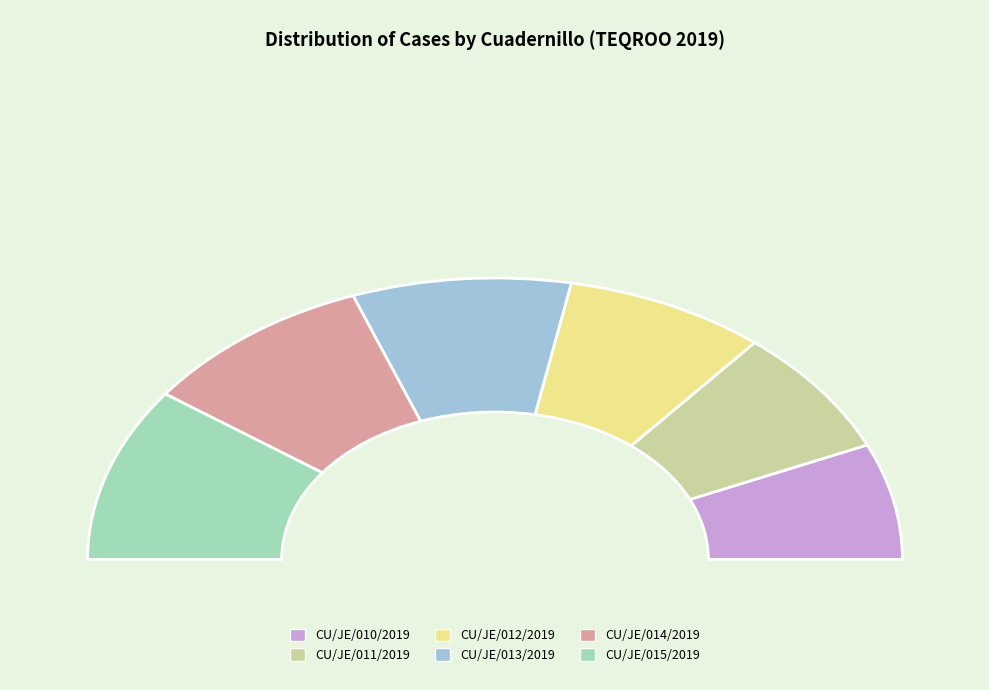

How many slices are in this pie chart?

6